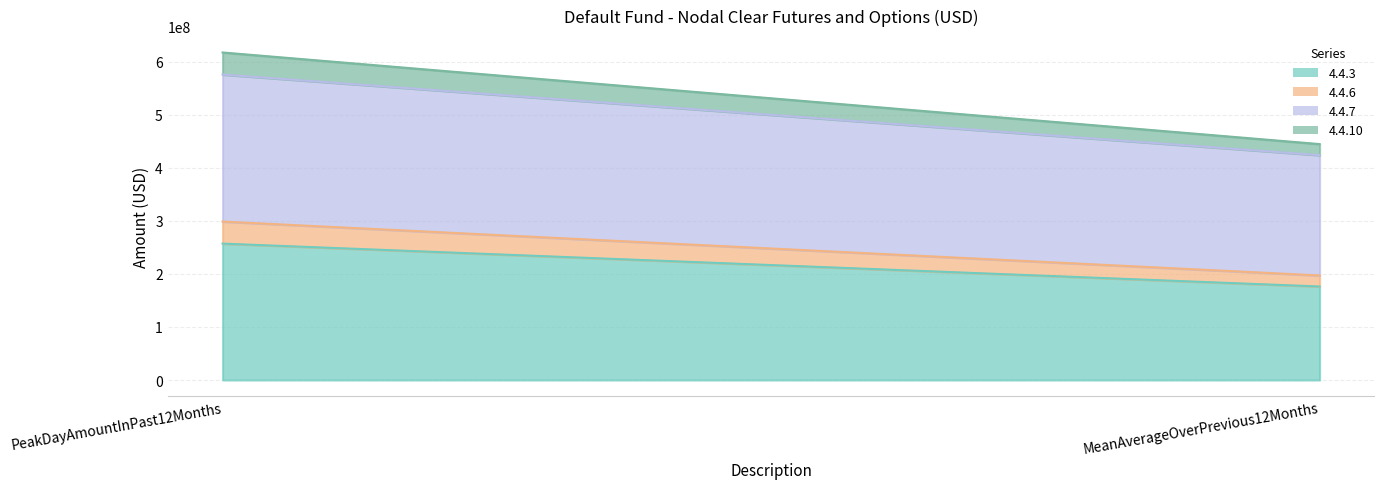

What is the difference between the 4.4.3 values at MeanAverageOverPrevious12Months and PeakDayAmountInPast12Months?

80896234.3